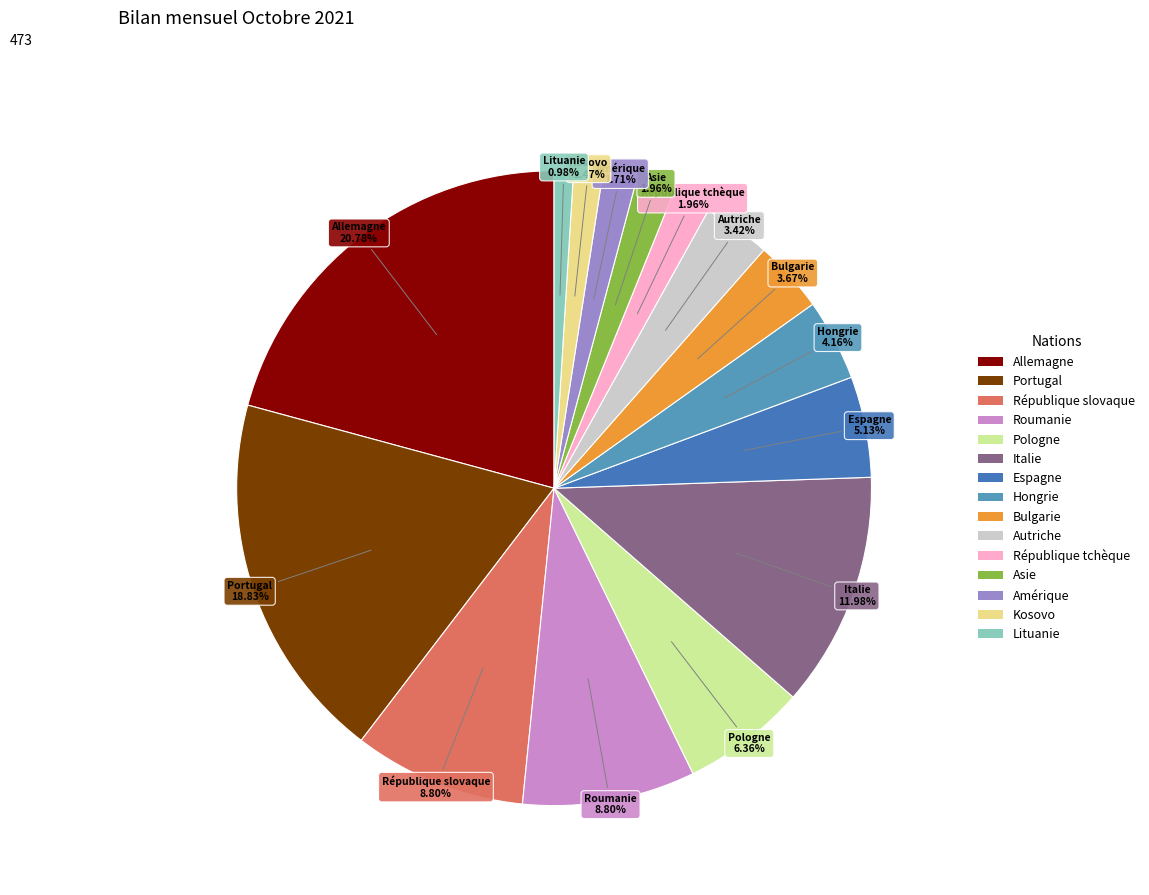

What is the largest slice in the pie chart?

Allemagne